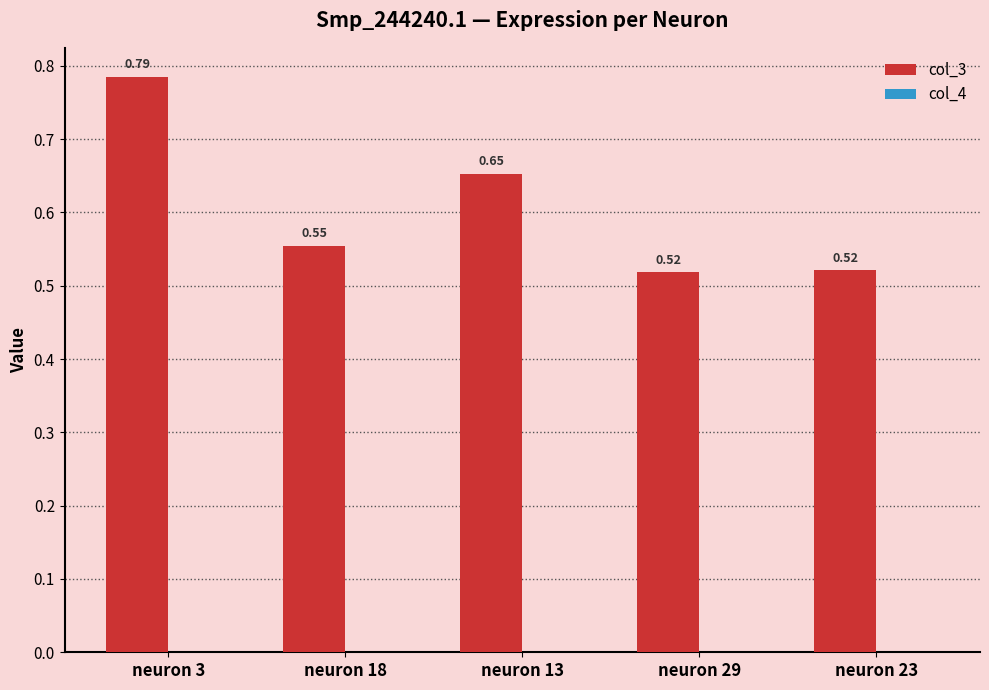

How many series are shown in this chart?

2